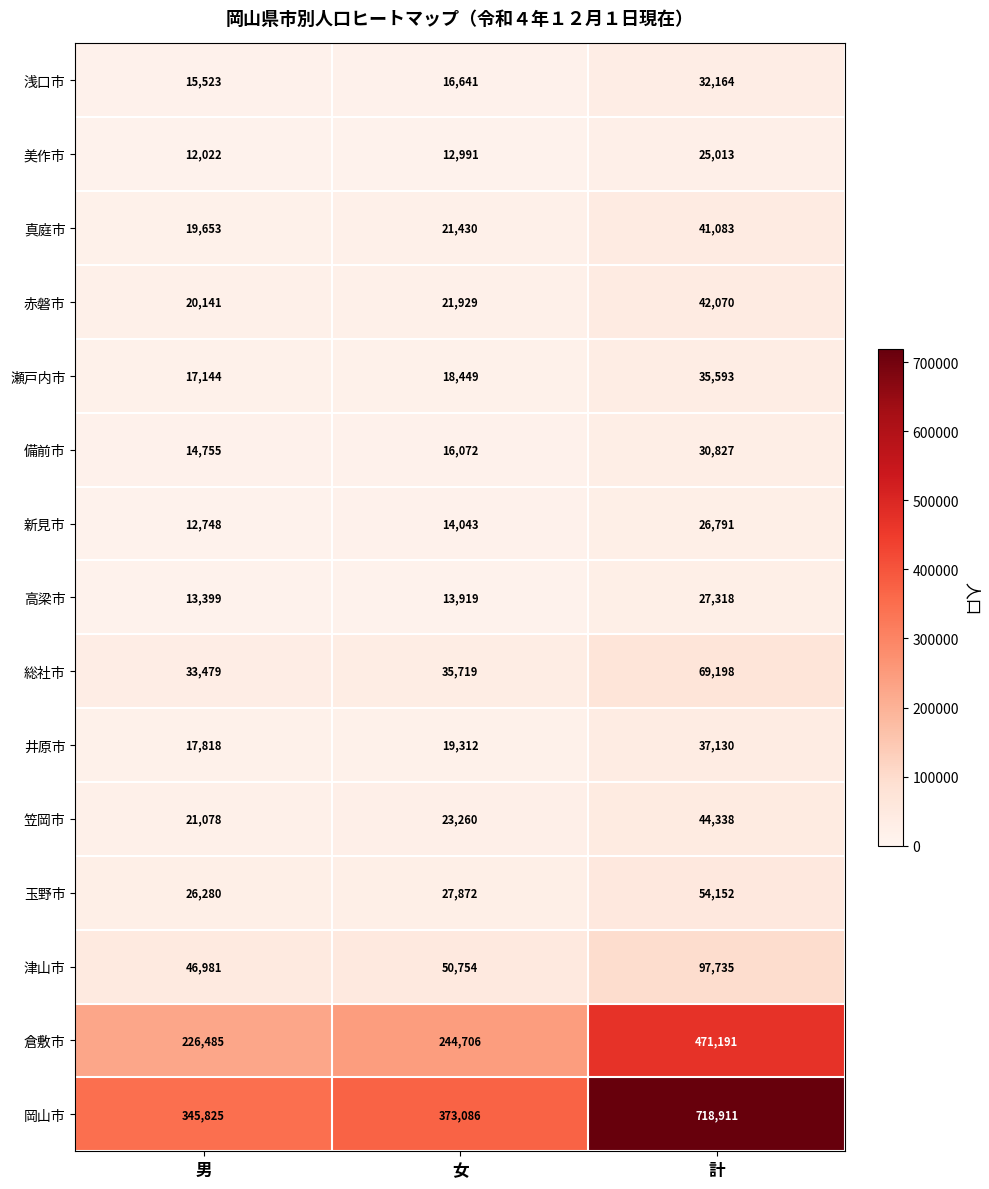

What value does the 津山市 series have at 女, to the nearest 10?

50750